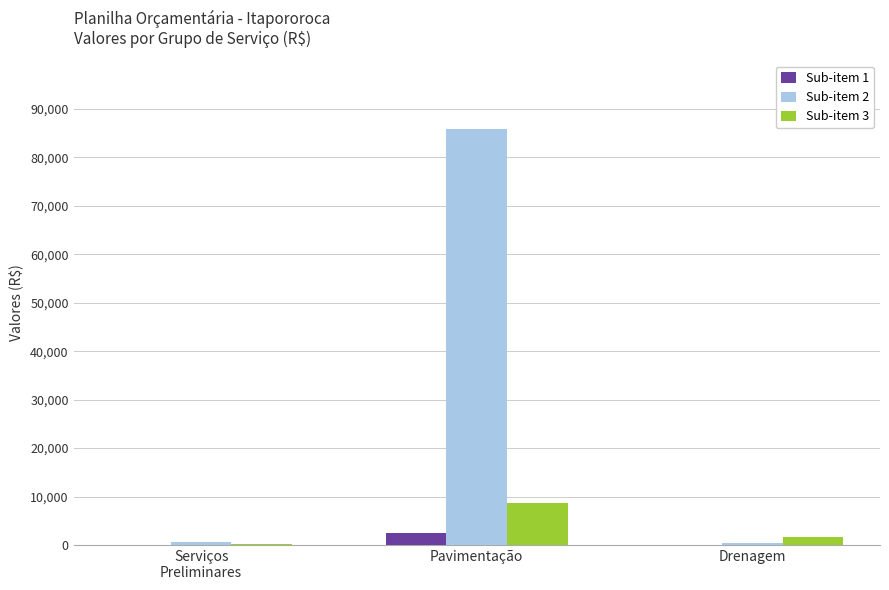

How many data points in Sub-item 2 are above 600?

2